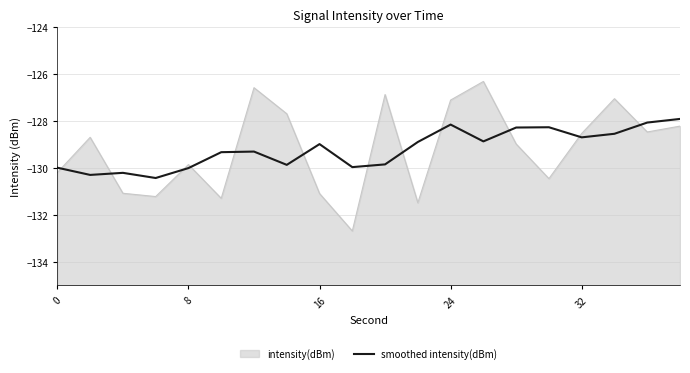

Reading right to left, extract all data points from this chart.

-127.9	-128.1	-128.5	-128.7	-128.3	-128.3	-128.9	-128.1	-128.9	-129.8	-130.0	-129.0	-129.9	-129.3	-129.3	-130.0	-130.4	-130.2	-130.3	-130.0